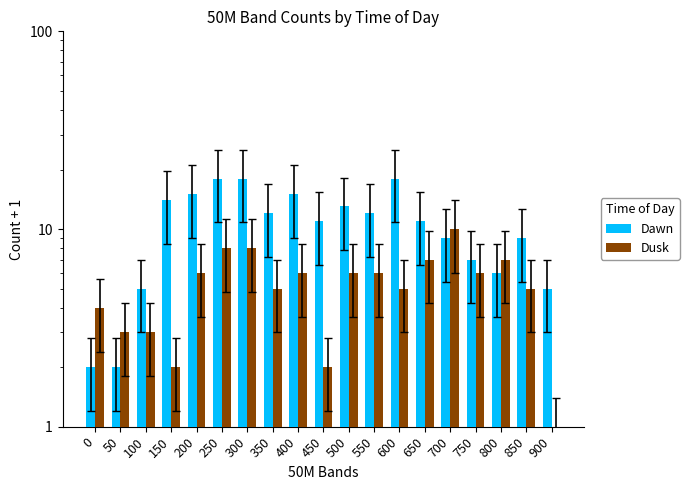

What is the minimum value for Dawn?

2